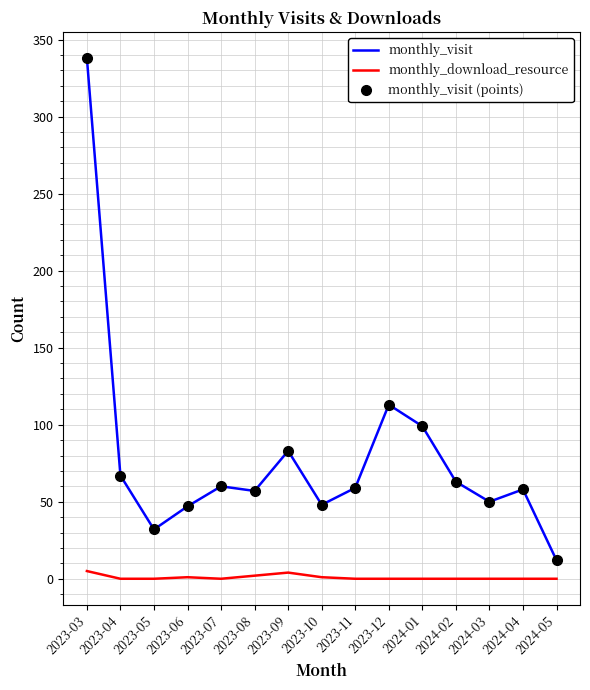

True or false: monthly_visit and monthly_visit (points) cross at least once.

False